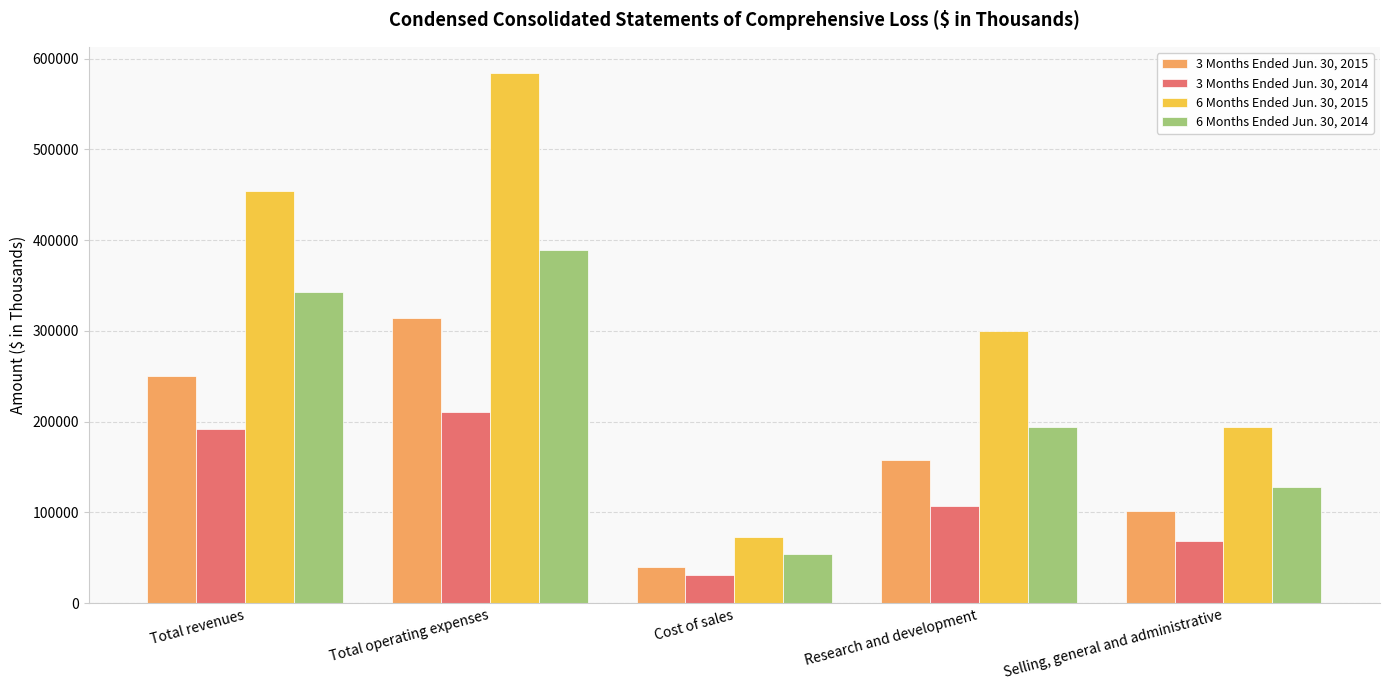

List the labels in order of 6 Months Ended Jun. 30, 2015 value, smallest first.

Cost of sales, Selling, general and administrative, Research and development, Total revenues, Total operating expenses